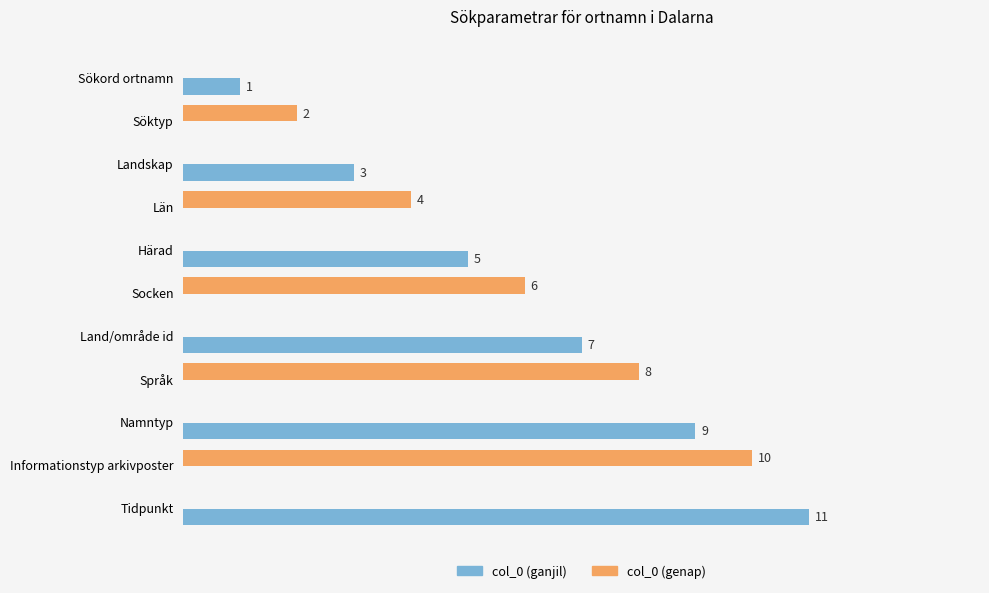

At which category is the sum across all series the highest?

Tidpunkt